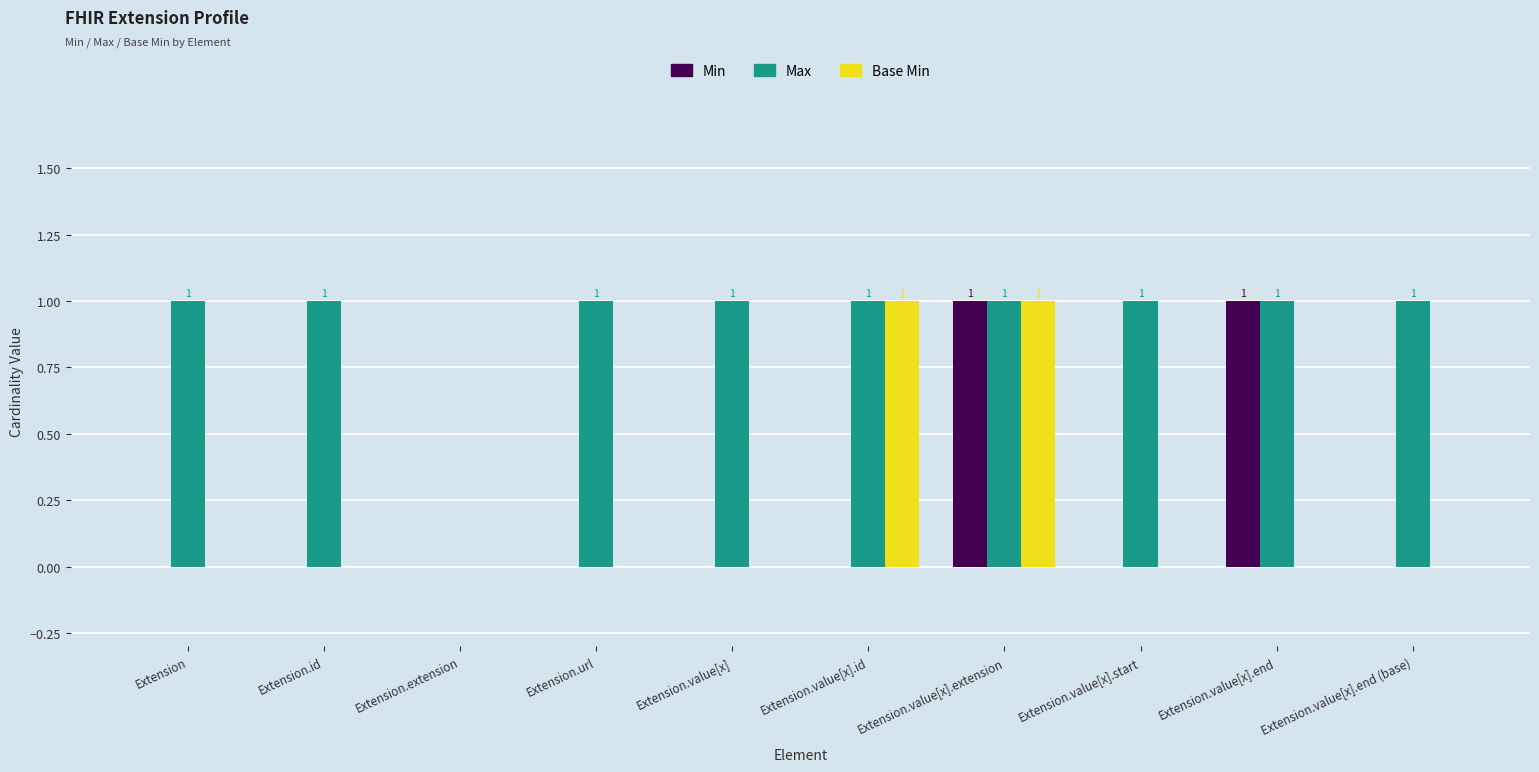

Is the value of Max at Extension.value[x].end (base) greater than the value of Min at Extension.url?

Yes